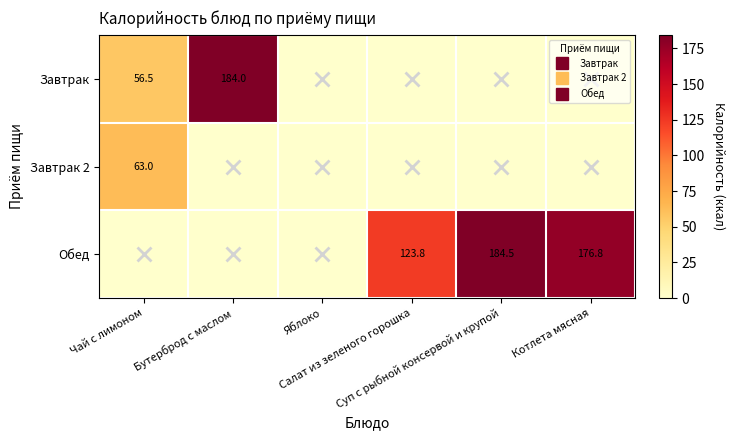

Which category has the lowest value in the Завтрак series?

Яблоко